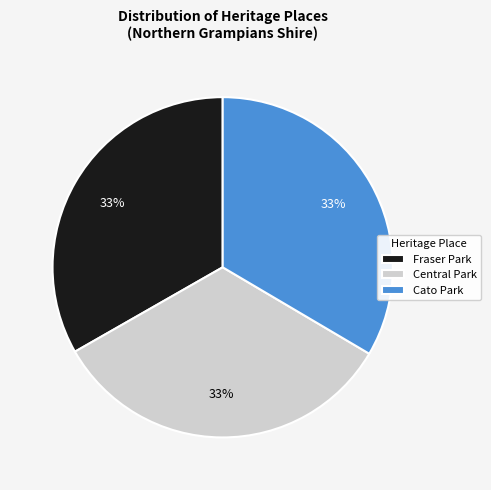

To the nearest percent, what portion does Central Park represent?

33%